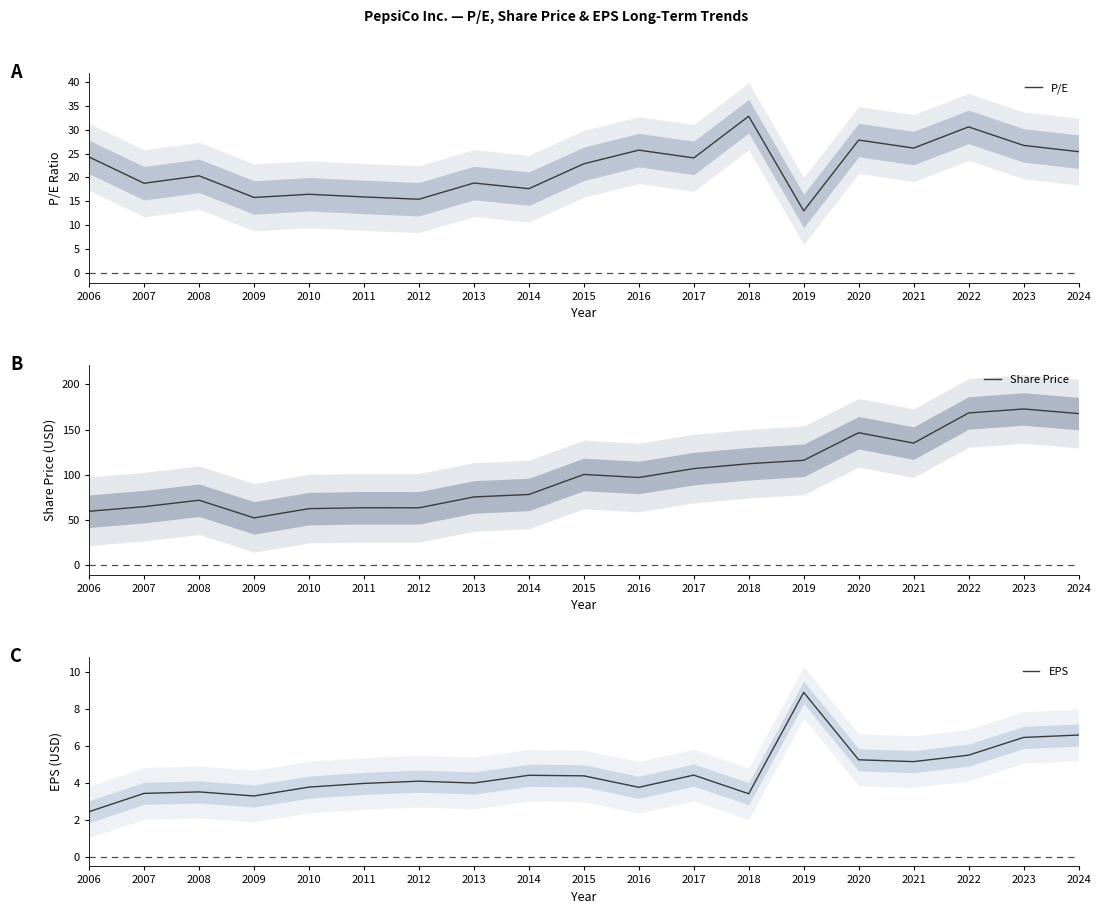

How many interior local valleys does the EPS series have?

5